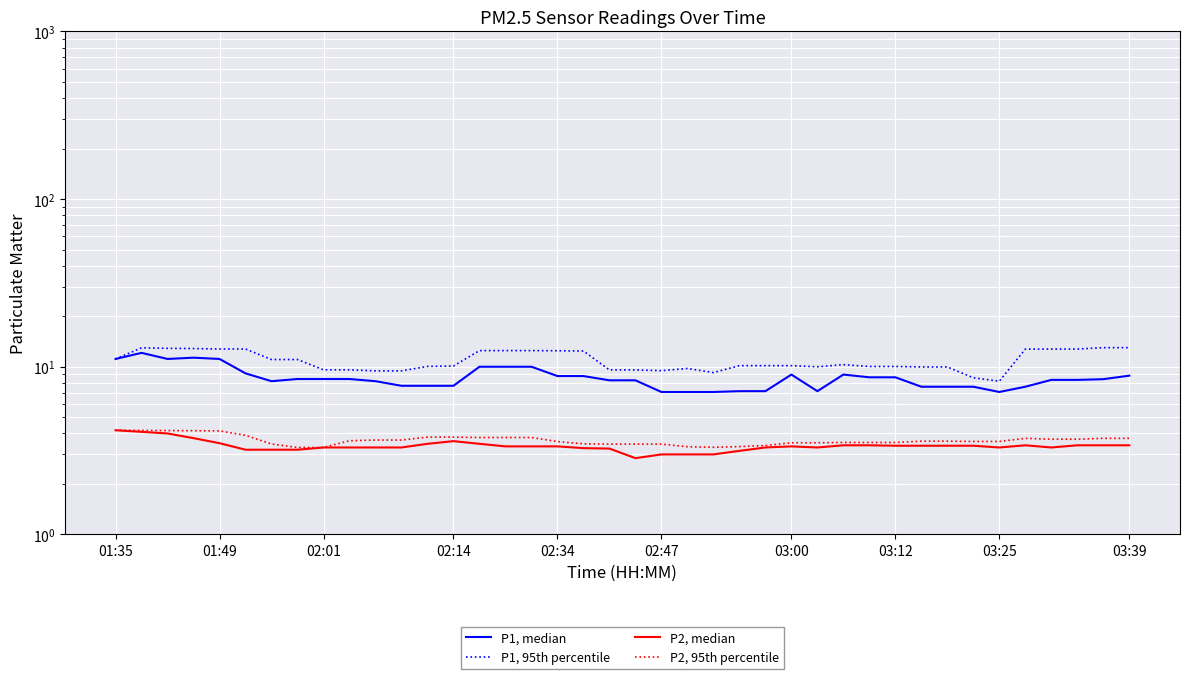

Is the value of P1, median at 16 greater than the value of P2, 95th percentile at 15?

Yes